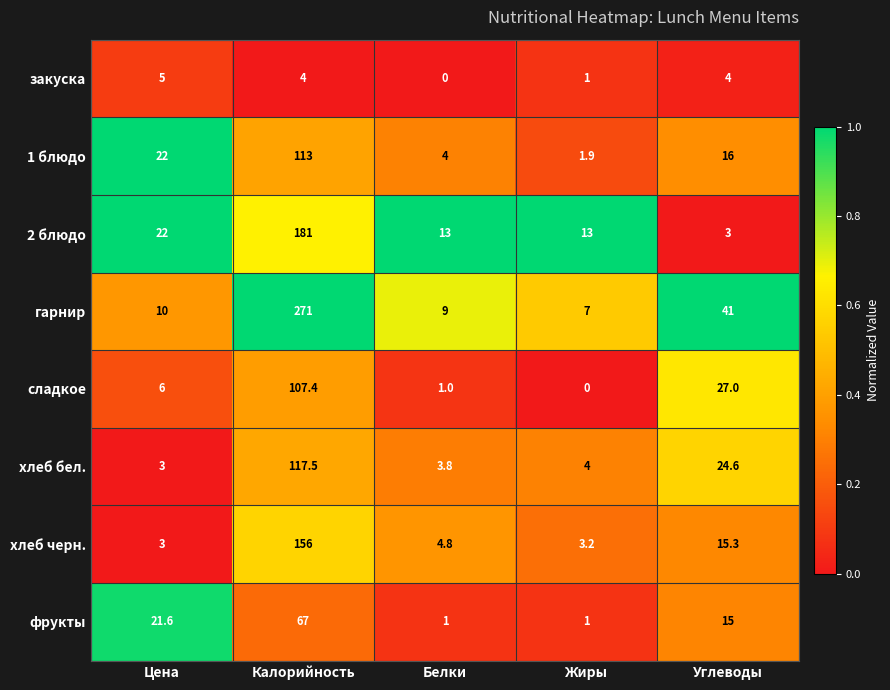

At which category is the sum across all series the highest?

Калорийность